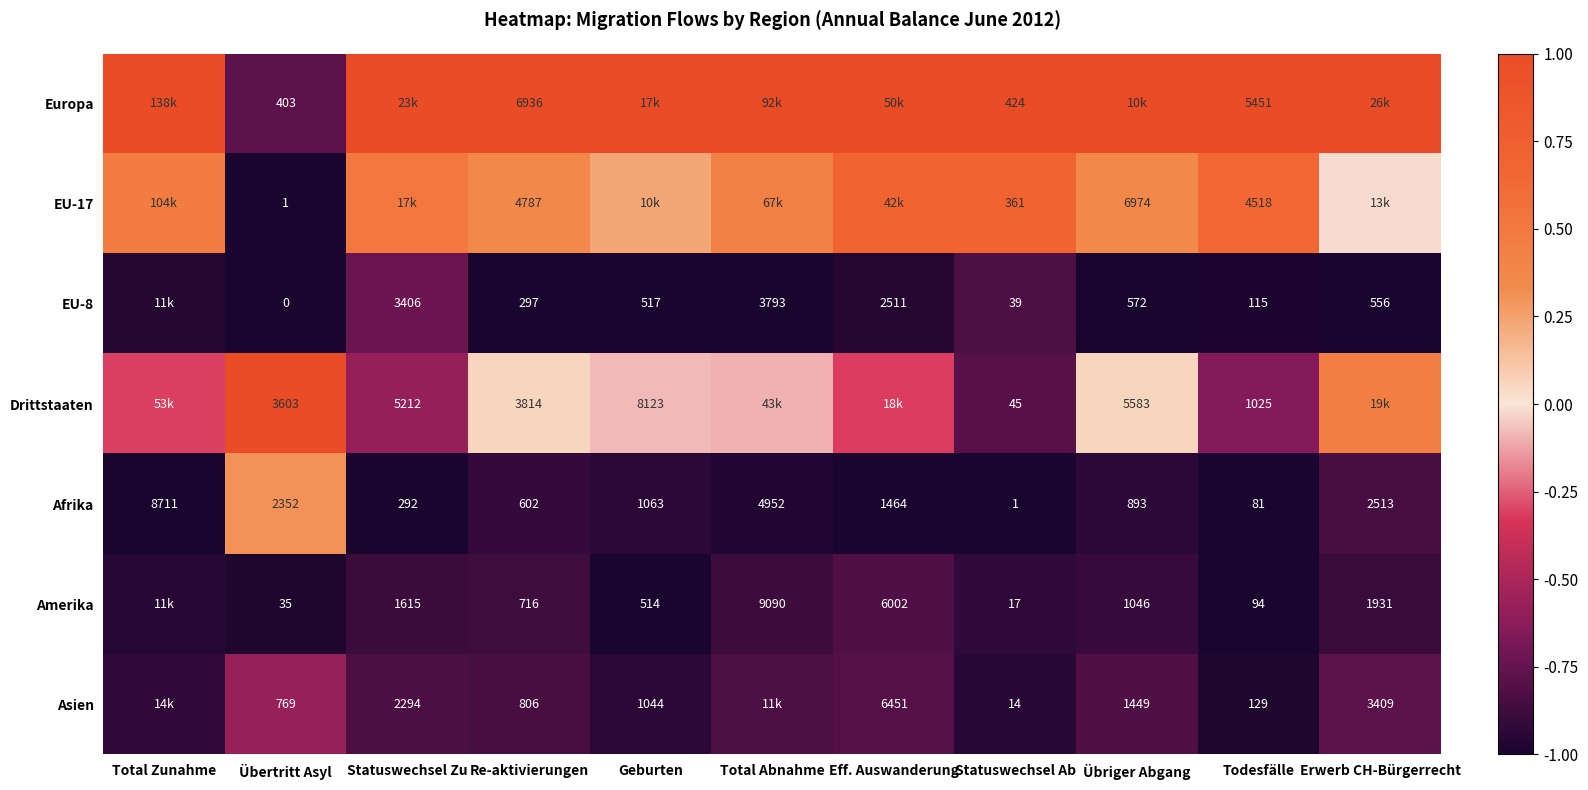

Is the value of Europa at Re-aktivierungen greater than the value of Asien at Übertritt Asyl?

Yes